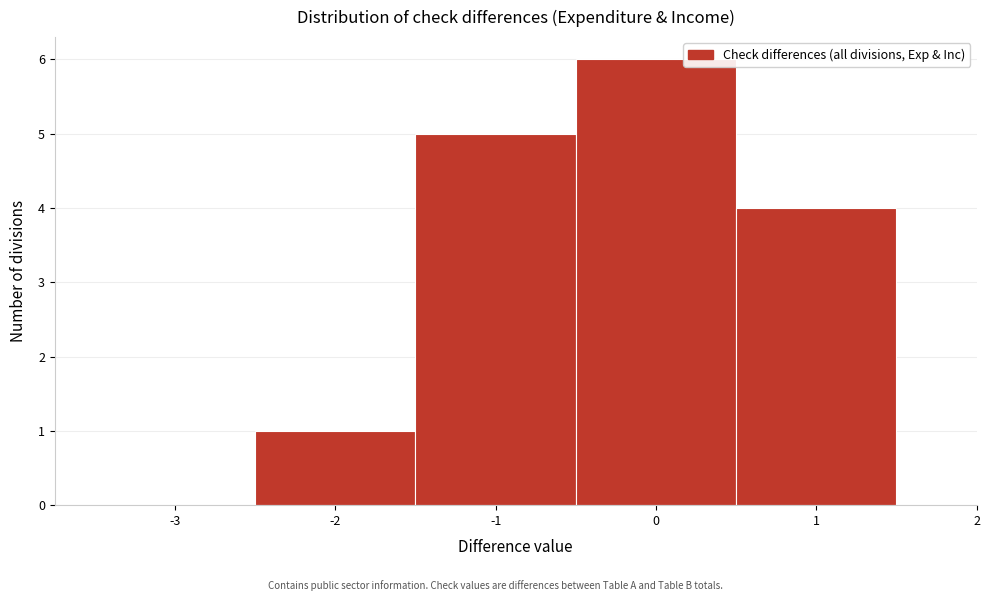

Reading left to right, extract all data points from this chart.

-3=0	-2=1	-1=5	0=6	1=4